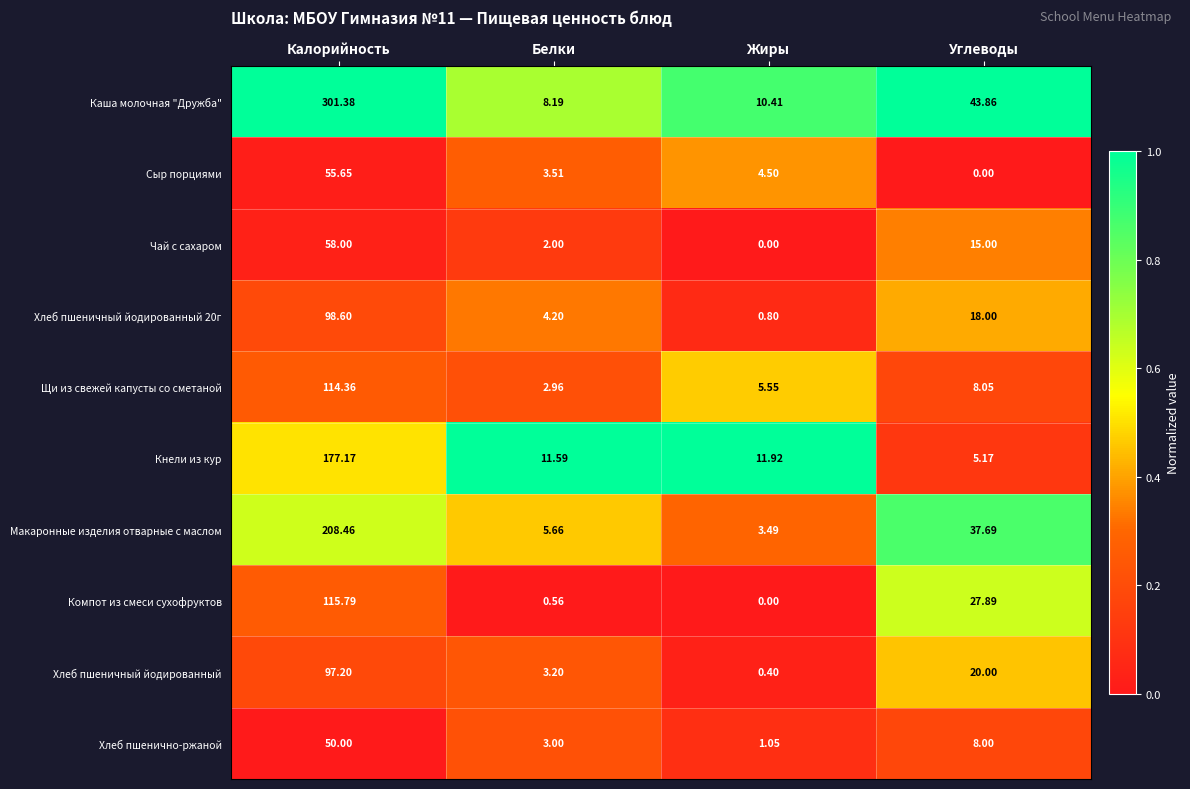

Which series changed the most between Калорийность and Жиры?

Каша молочная "Дружба"